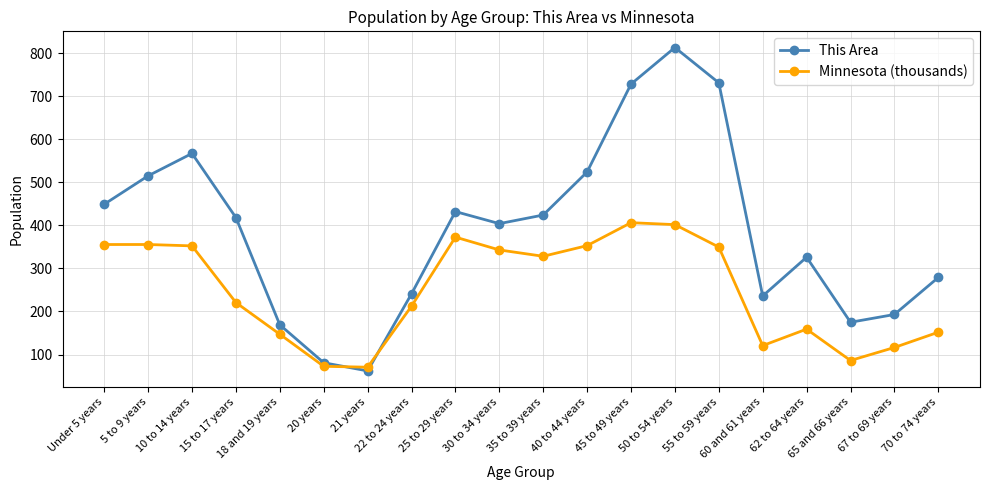

How many values in the This Area series are below 418?

10